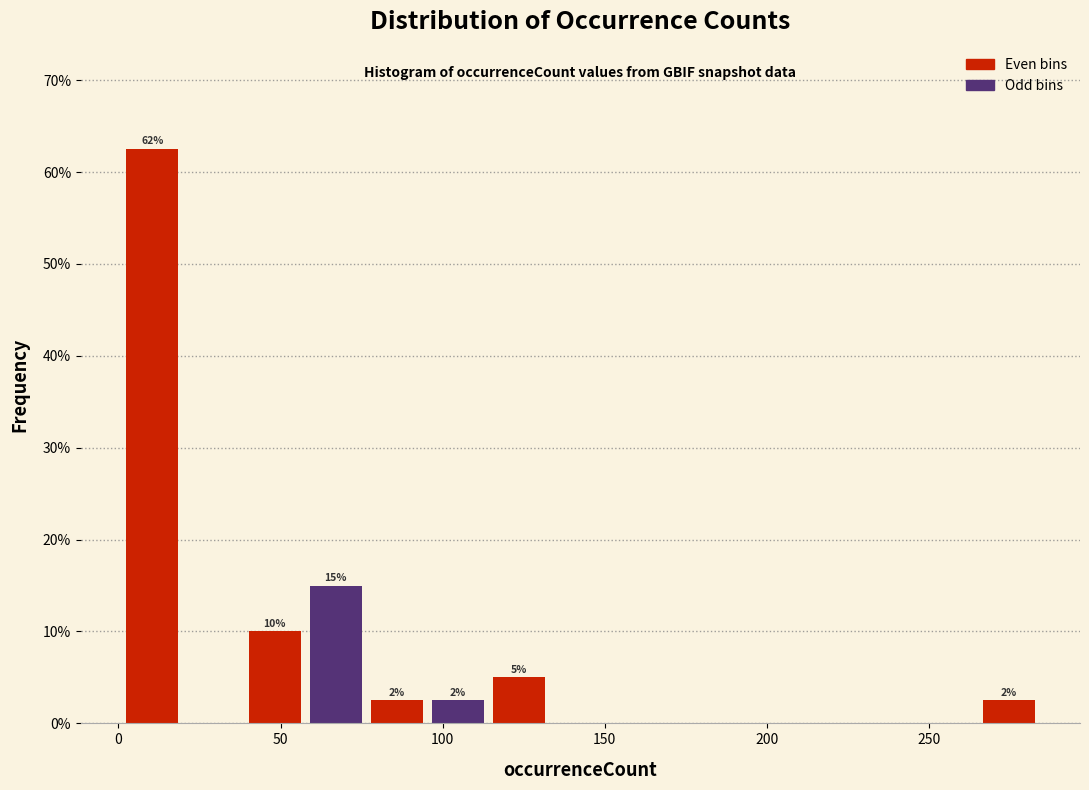

Read against the x-axis, roughly where is the centre of the tallest bar?

10